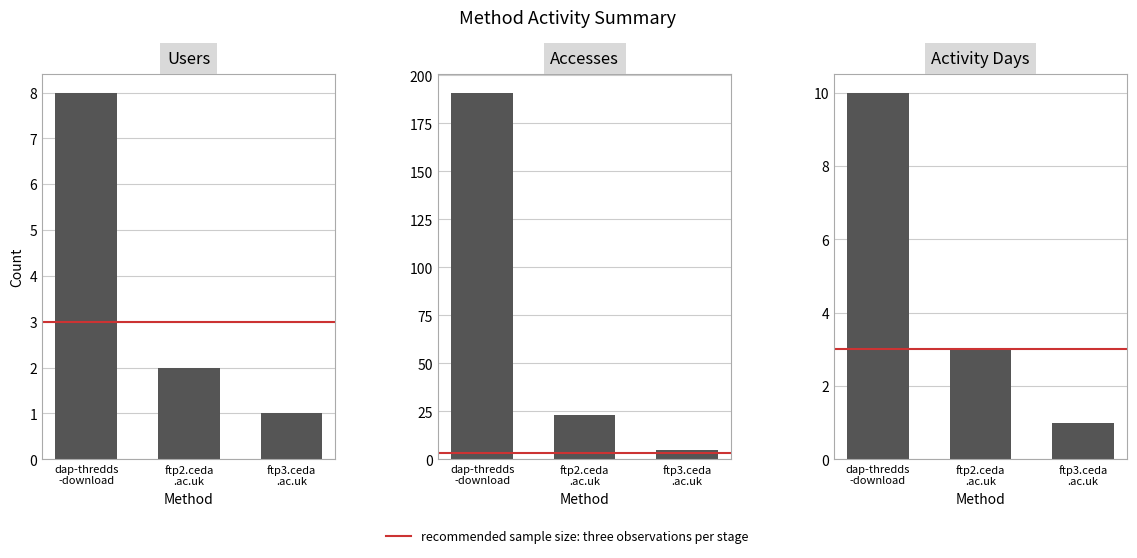

List the labels in order of Accesses value, smallest first.

ftp3.ceda .ac.uk, ftp2.ceda .ac.uk, dap-thredds -download